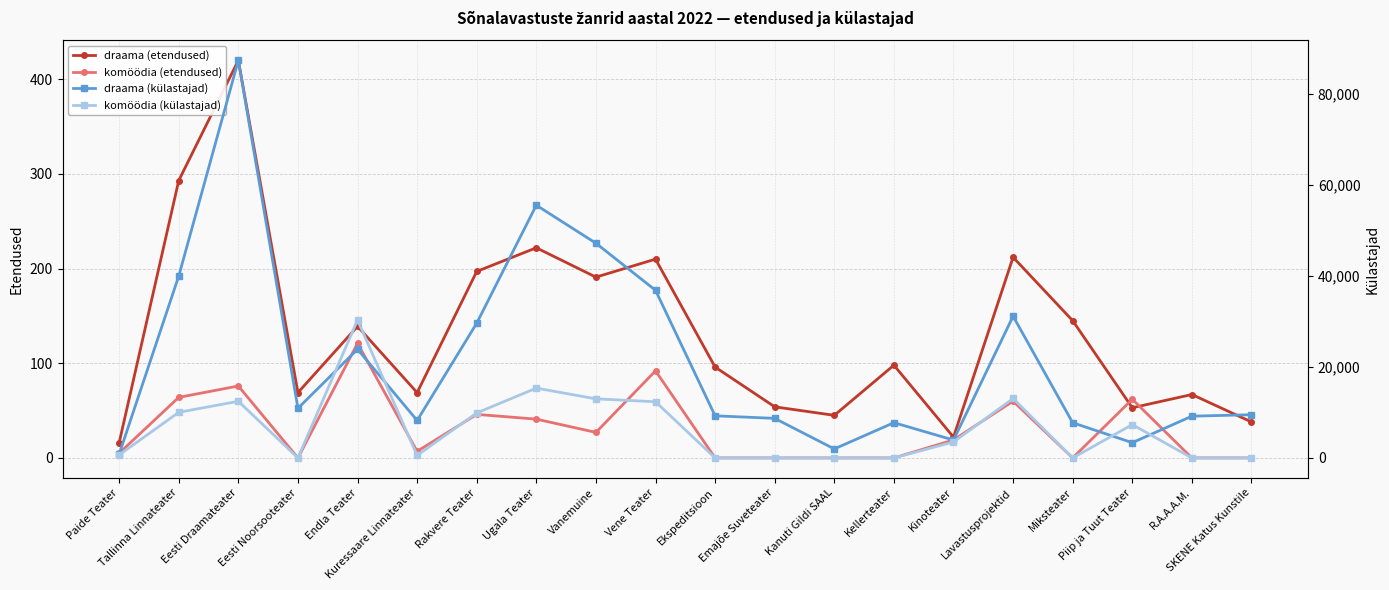

What is the sum of all draama (külastajad) values?

433189